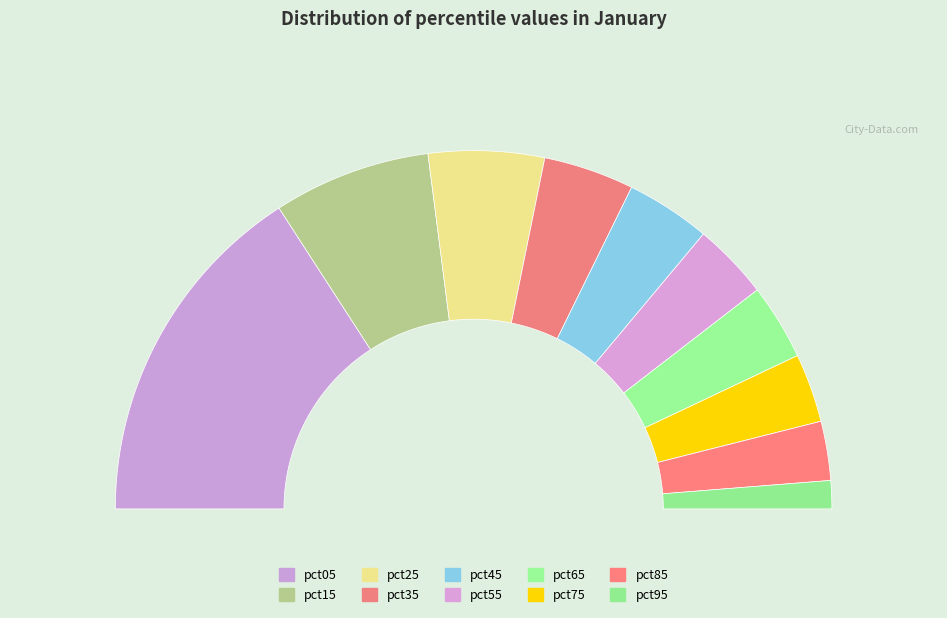

Which category has the smallest portion of the pie?

pct95